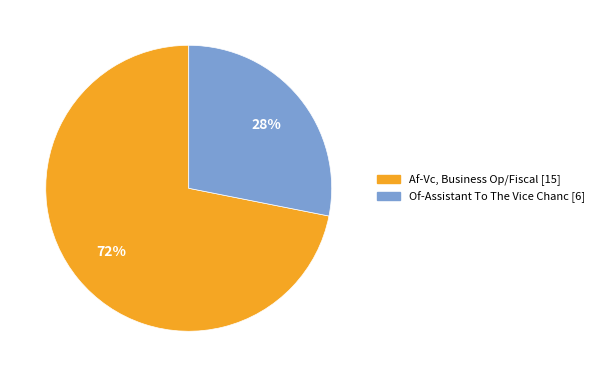

To the nearest percent, what portion does Of-Assistant To The Vice Chanc represent?

28%